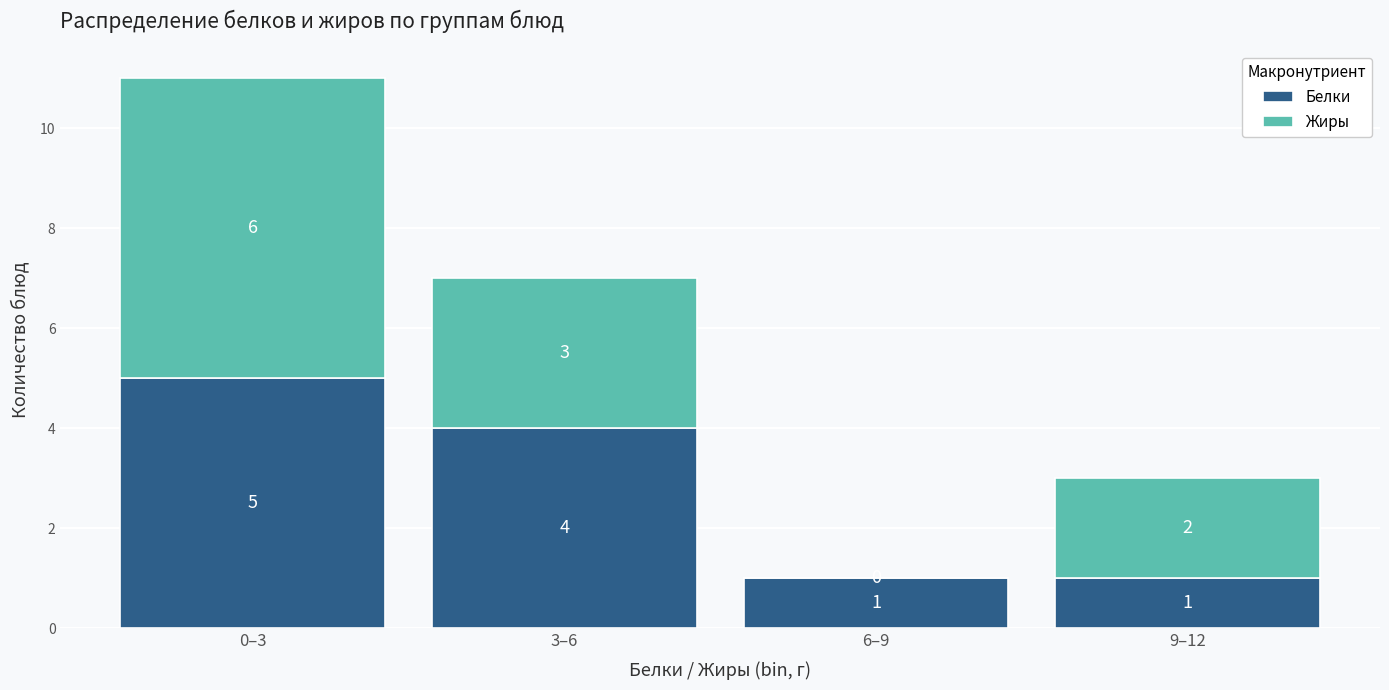

Reading left to right, transcribe the values for Белки.

0–3=5	3–6=4	6–9=1	9–12=1